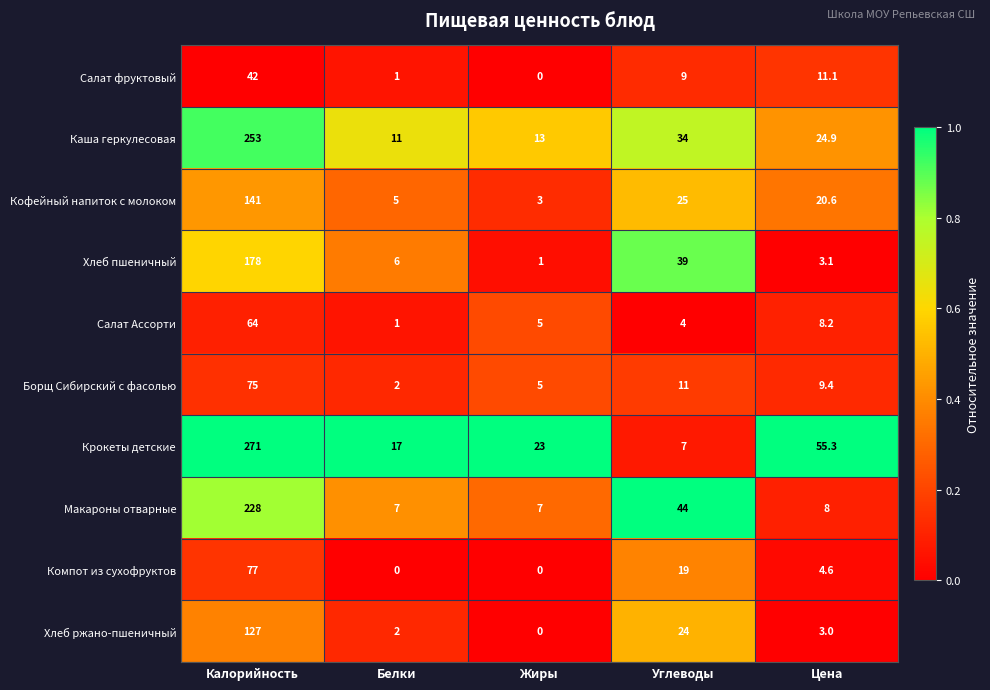

At how many categories does at least one series exceed 0?

5